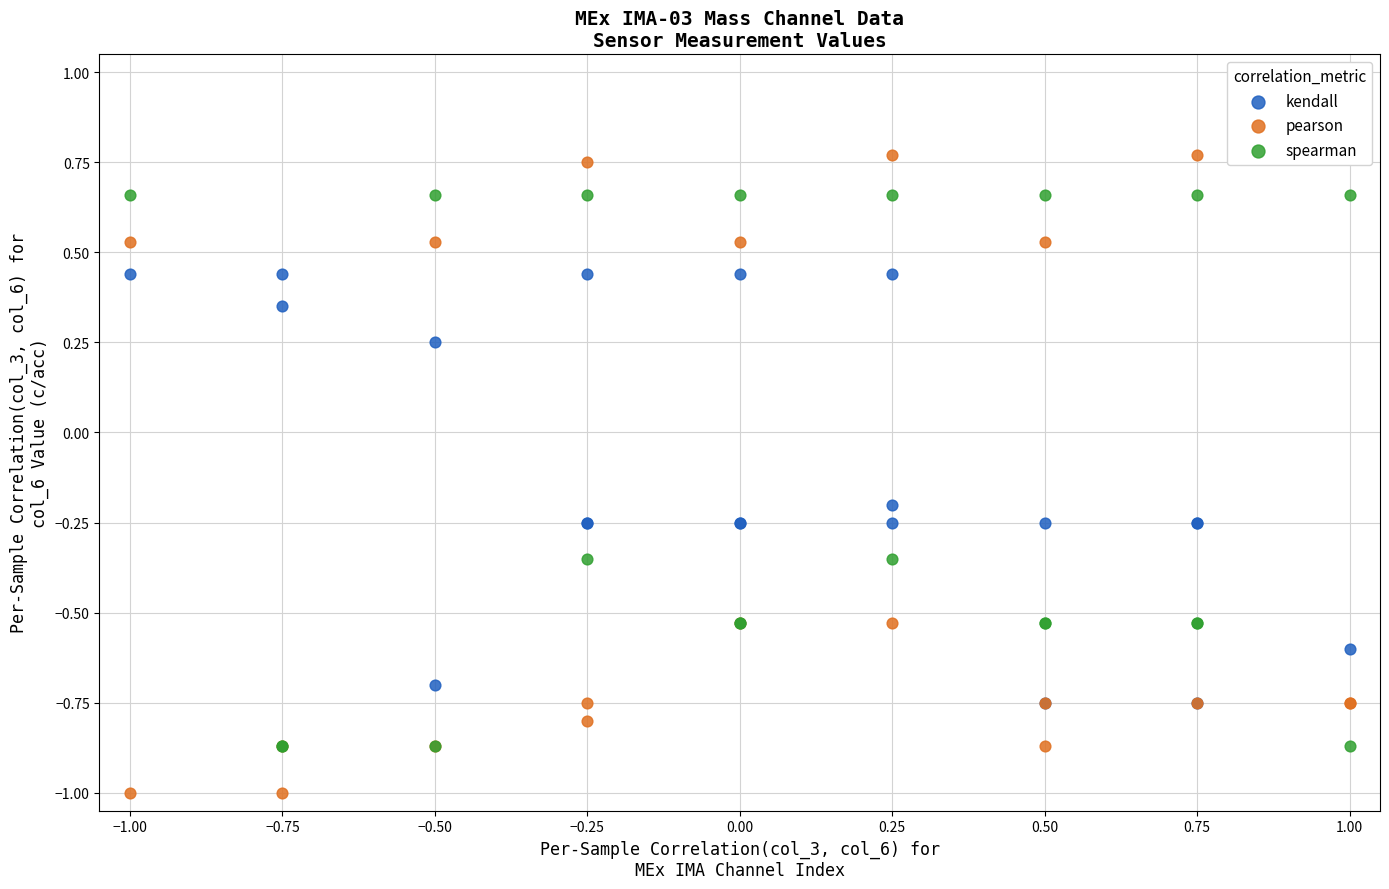

Which series reaches the minimum Y coordinate?

pearson